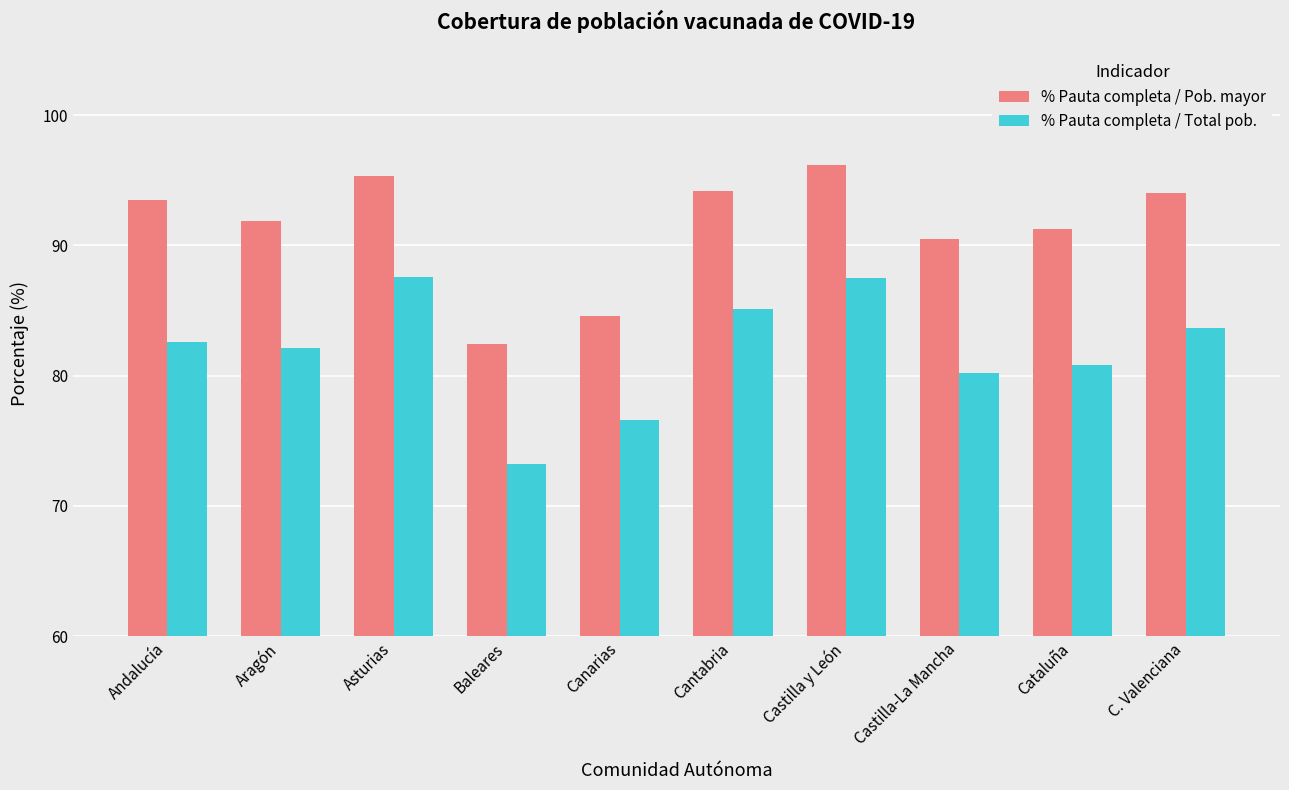

What value does the % Pauta completa / Total pob. series have at Andalucía?

82.6